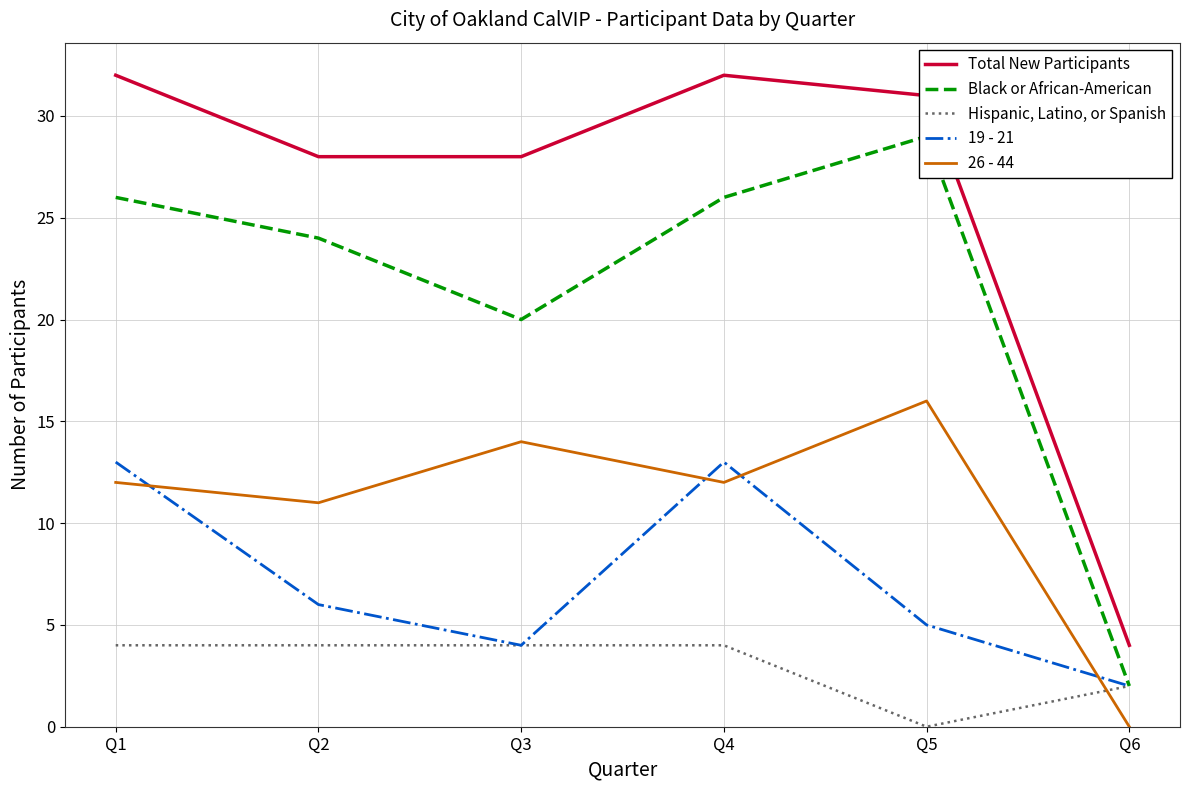

Rank the series by their average value, from lowest to highest.

Hispanic, Latino, or Spanish, 19 - 21, 26 - 44, Black or African-American, Total New Participants